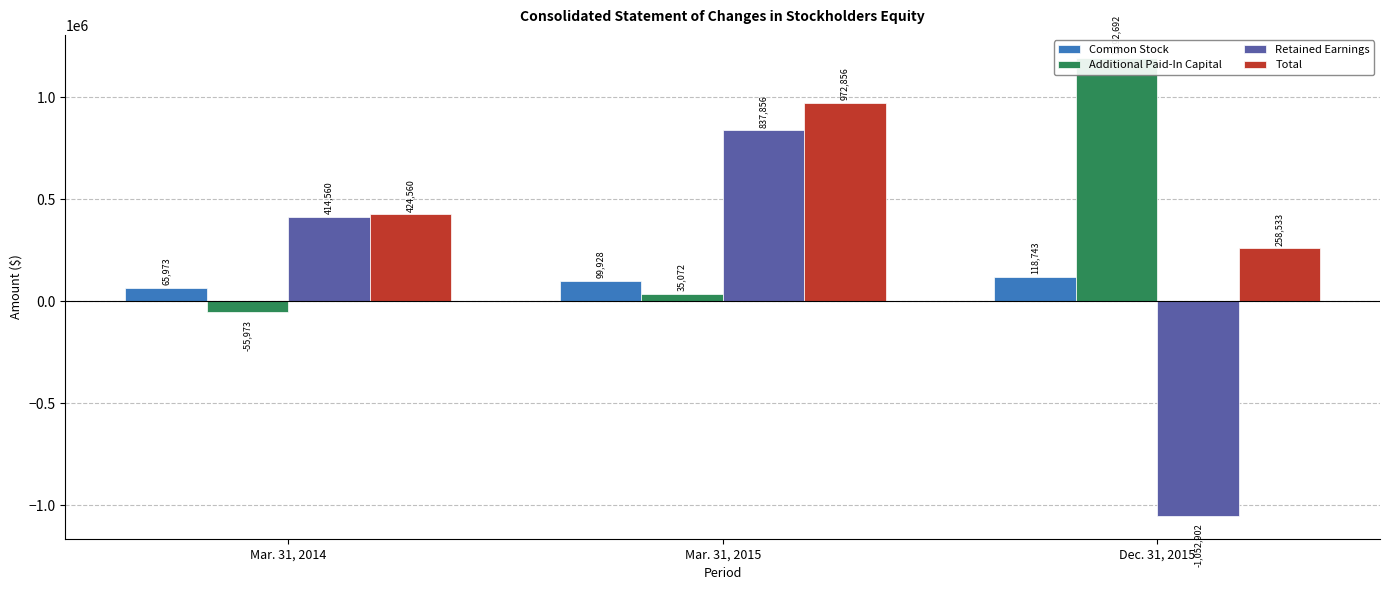

True or false: Common Stock has a value of 99928 at Mar. 31, 2015.

True